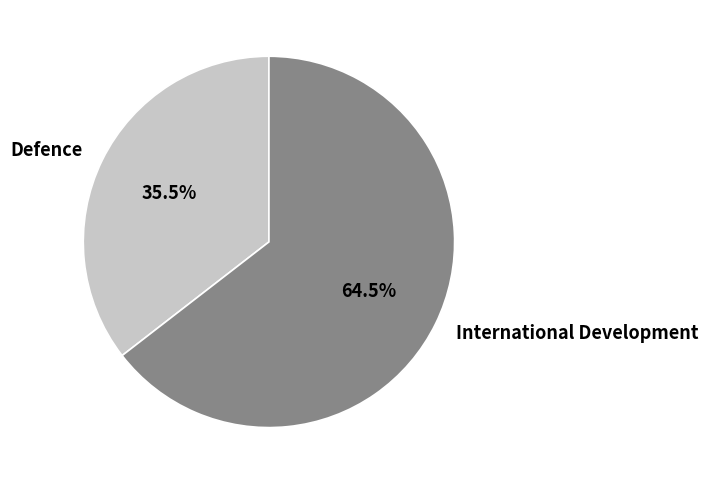

To the nearest percent, what is the difference between the largest and smallest slice percentages?

29%